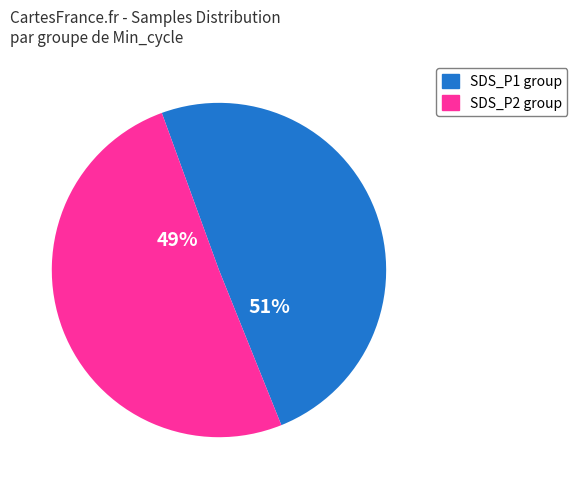

Is it true that 21061 is 16% of the pie?

False